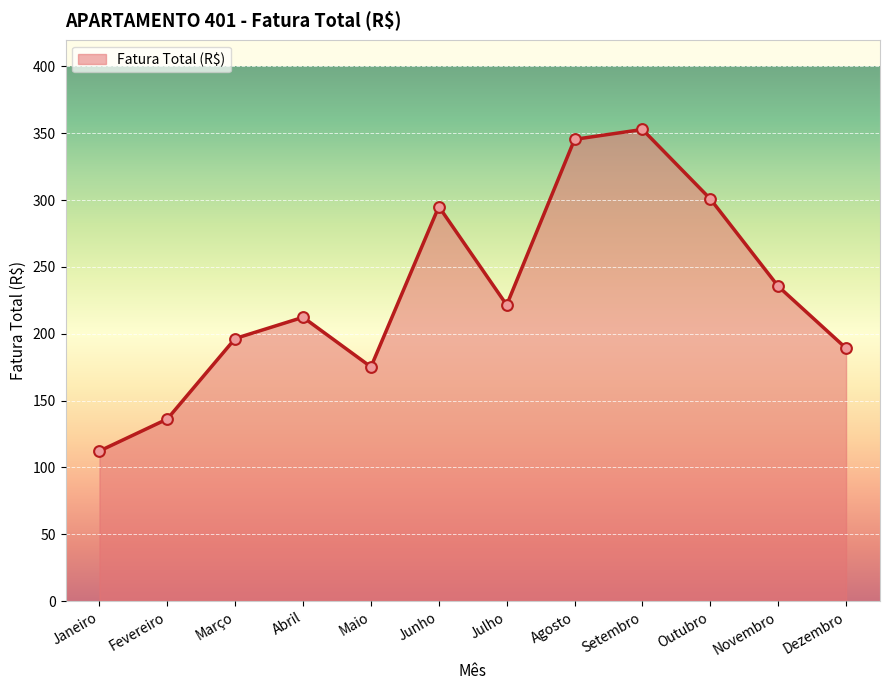

Between Julho and Outubro, which is larger?

Outubro